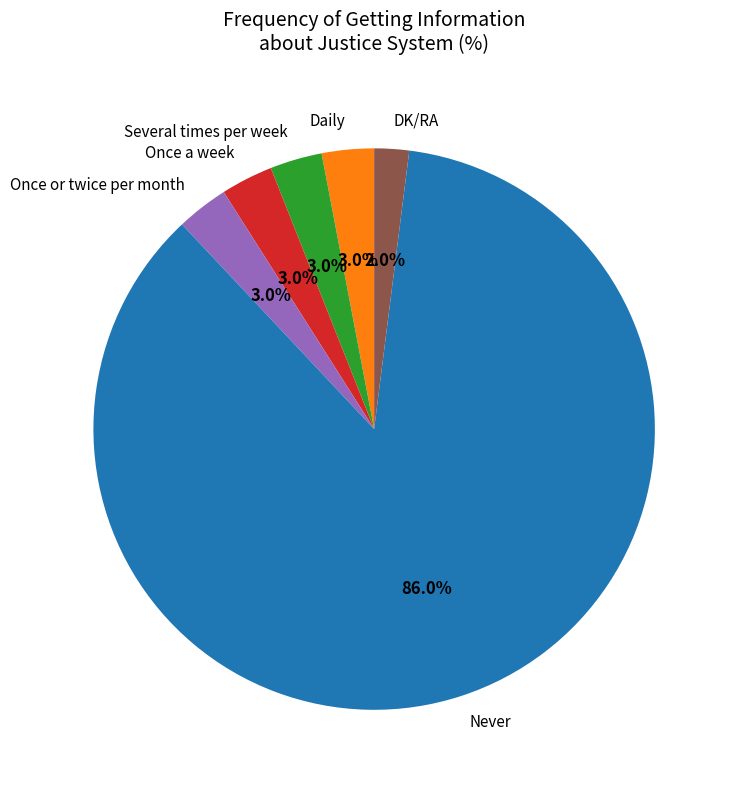

To the nearest percent, what is the difference between the largest and smallest slice percentages?

84%